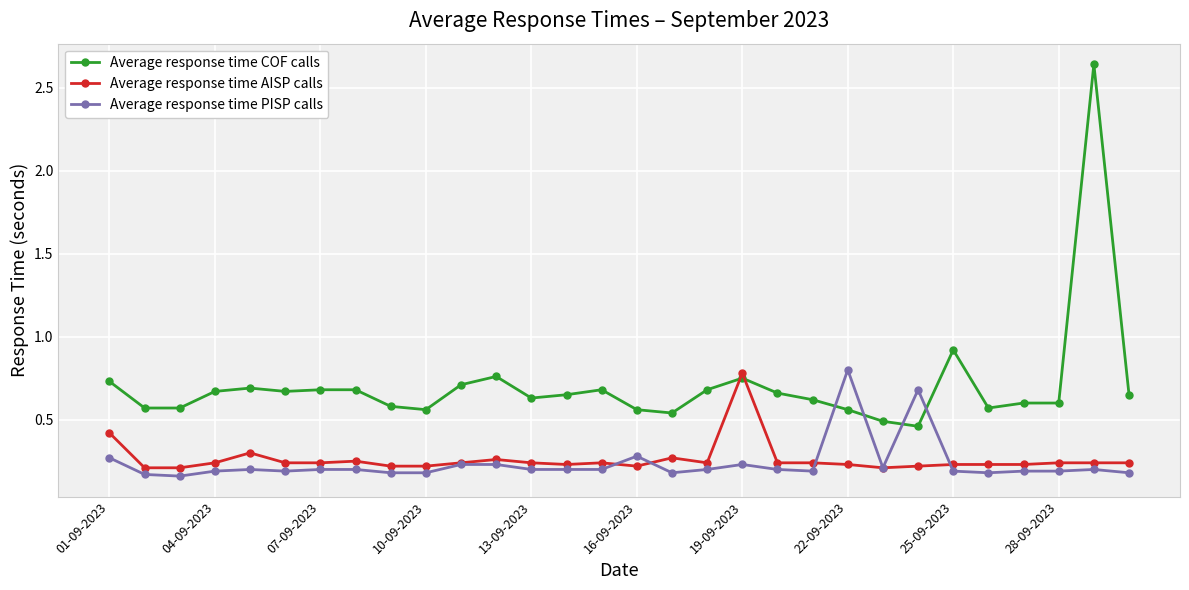

Count the Average response time PISP calls values in the range 0 to 1.

30